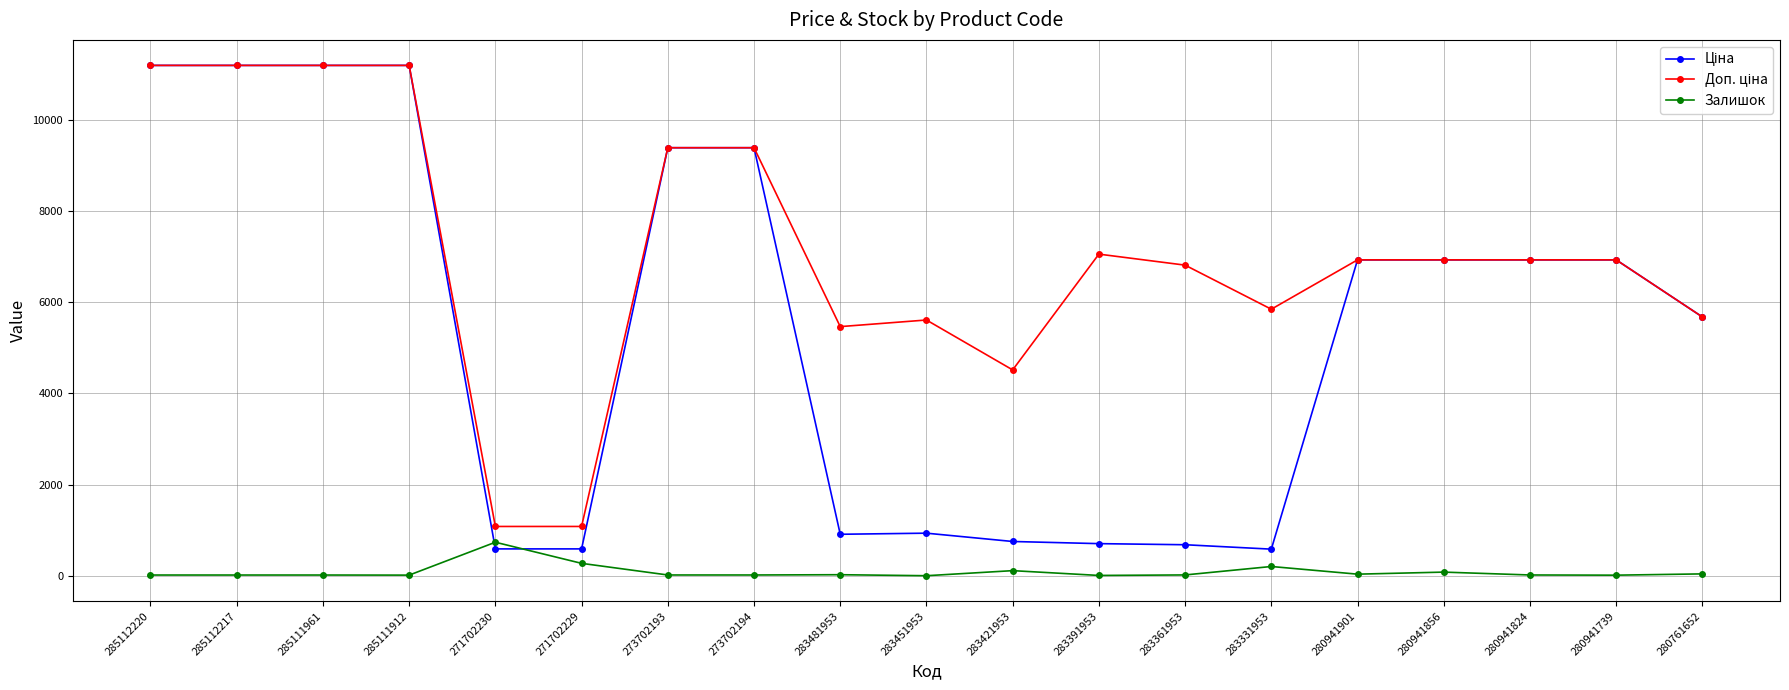

How many lines are shown in the chart?

3